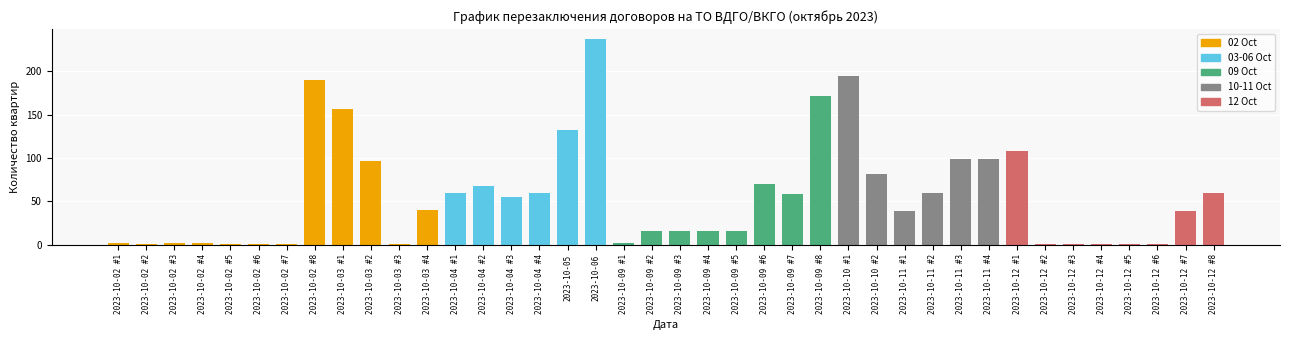

True or false: the data shows 1 at 2023-10-02 #7.

True